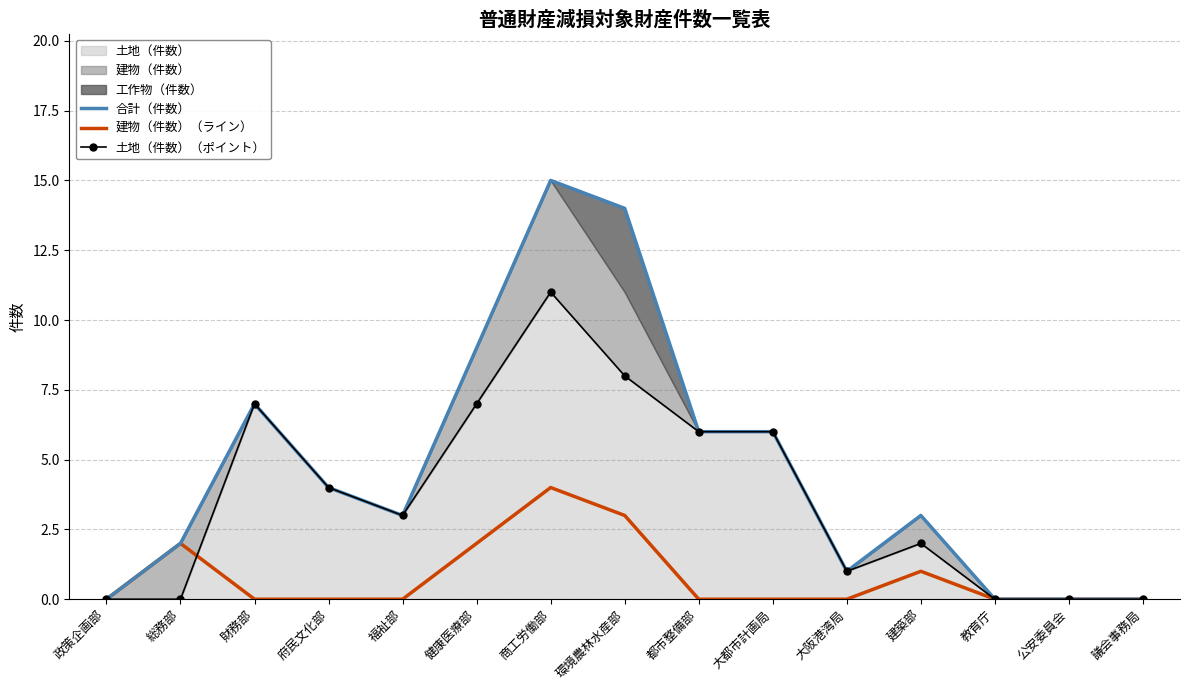

What is the difference between the maximum and second lowest values in the 建物（件数）（ライン） series?

4